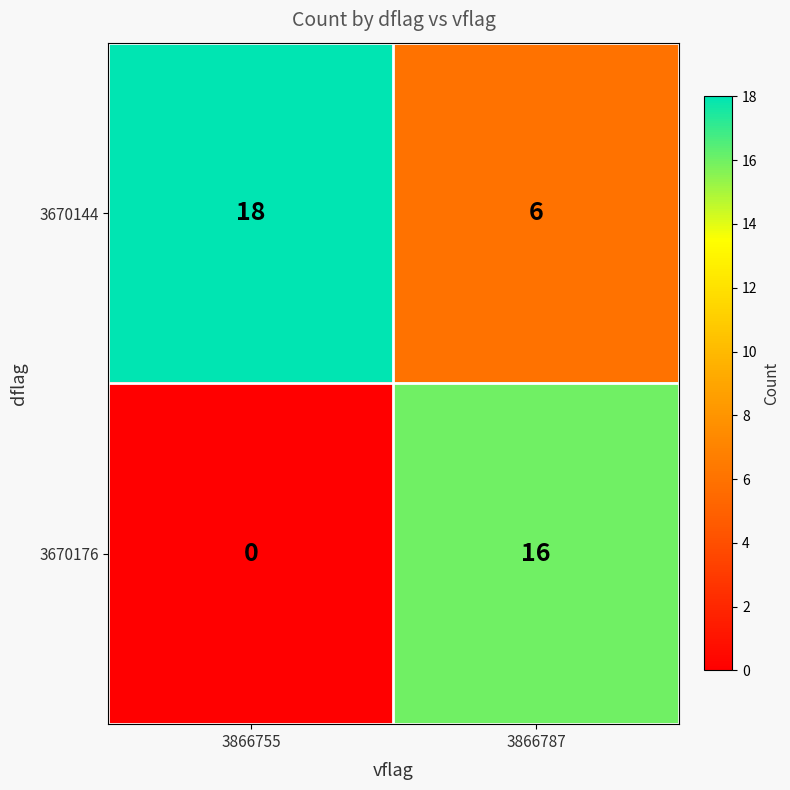

At how many categories does at least one series exceed 3?

2